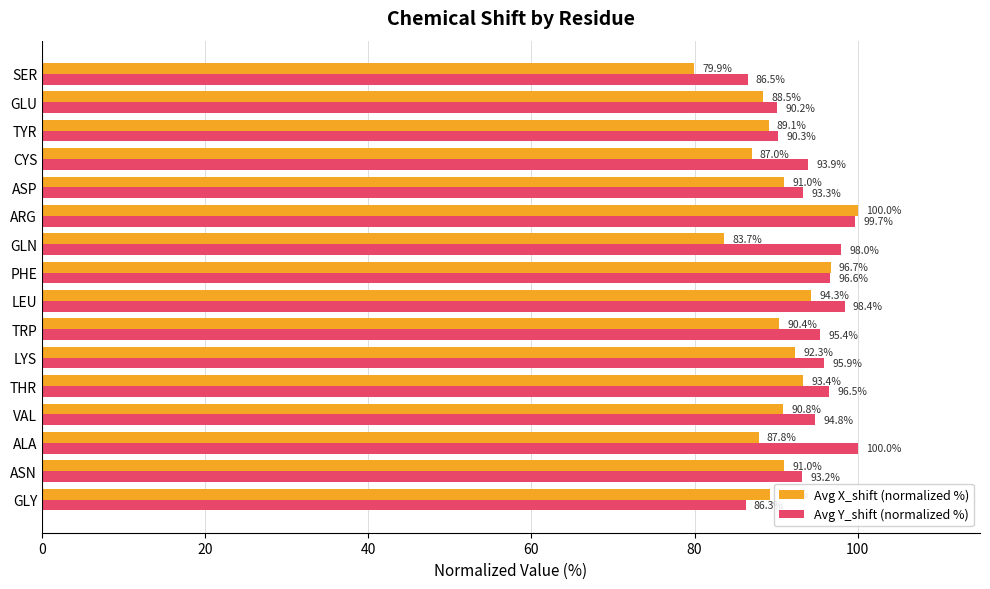

True or false: Avg X_shift (normalized %) has a value of 140.7 at GLY.

False